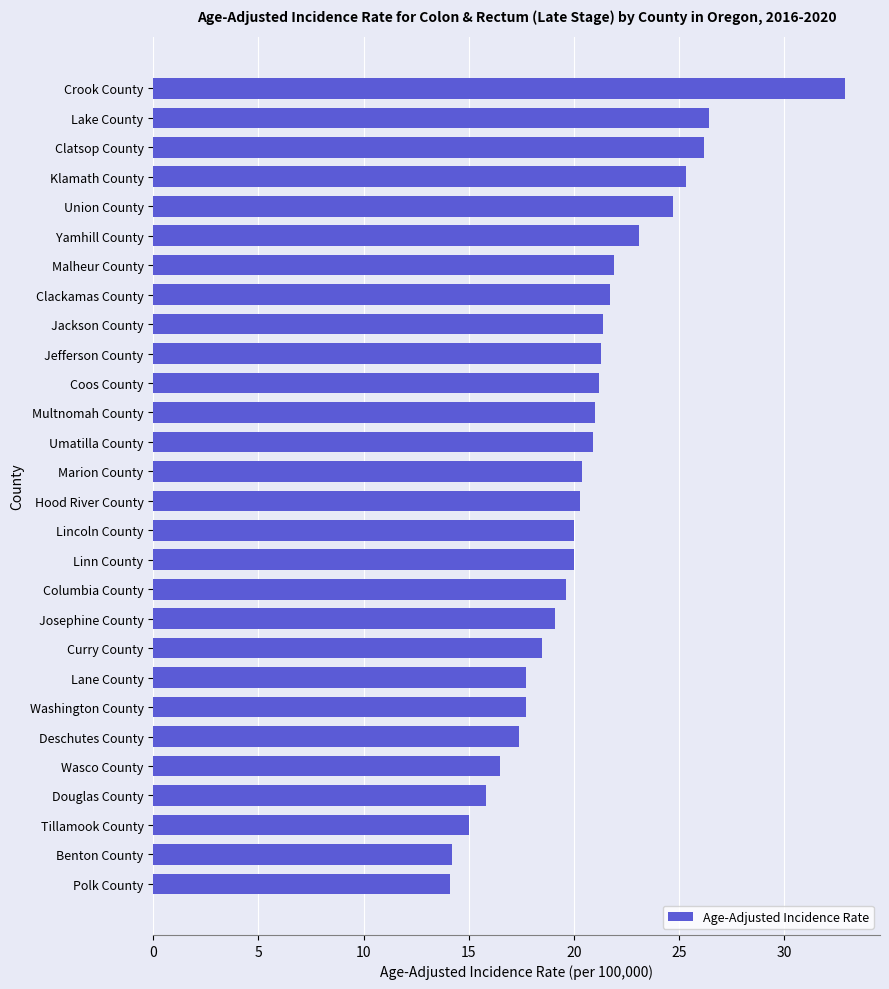

True or false: the data shows 20.4 at Marion County.

True